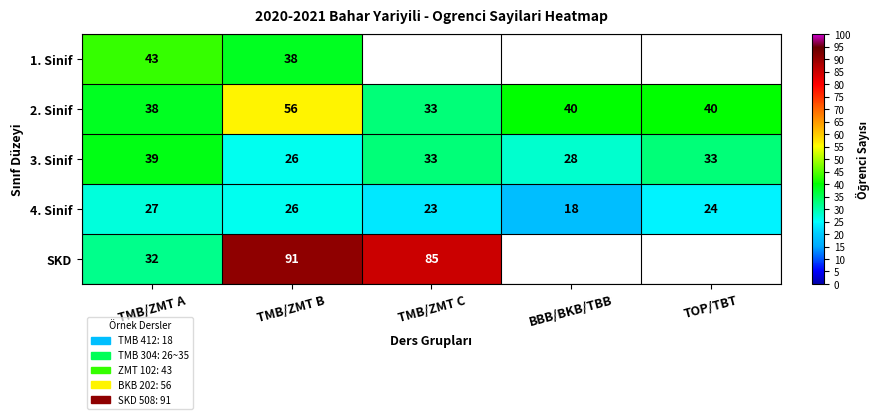

Rank the series at TMB/ZMT A from lowest to highest value.

4. Sinif, SKD, 2. Sinif, 3. Sinif, 1. Sinif